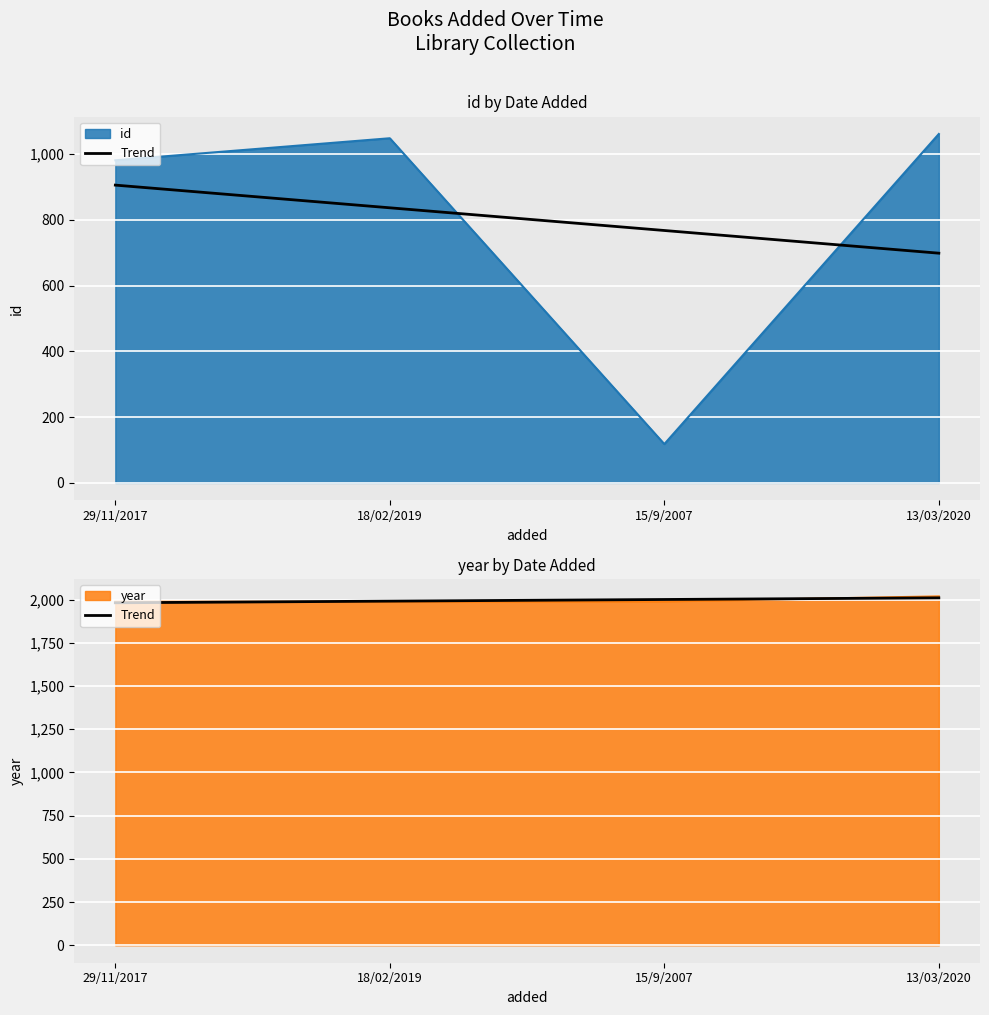

What position from the left is 15/9/2007?

3